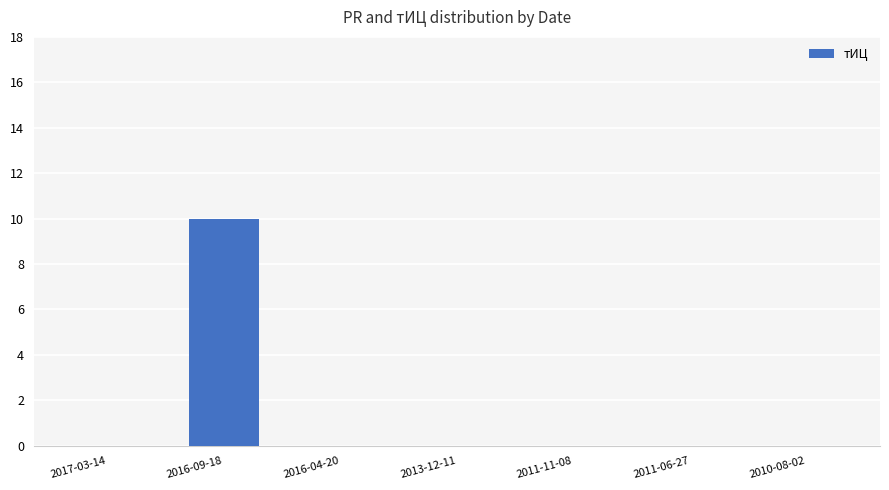

Which category has the highest value across all series?

2016-09-18